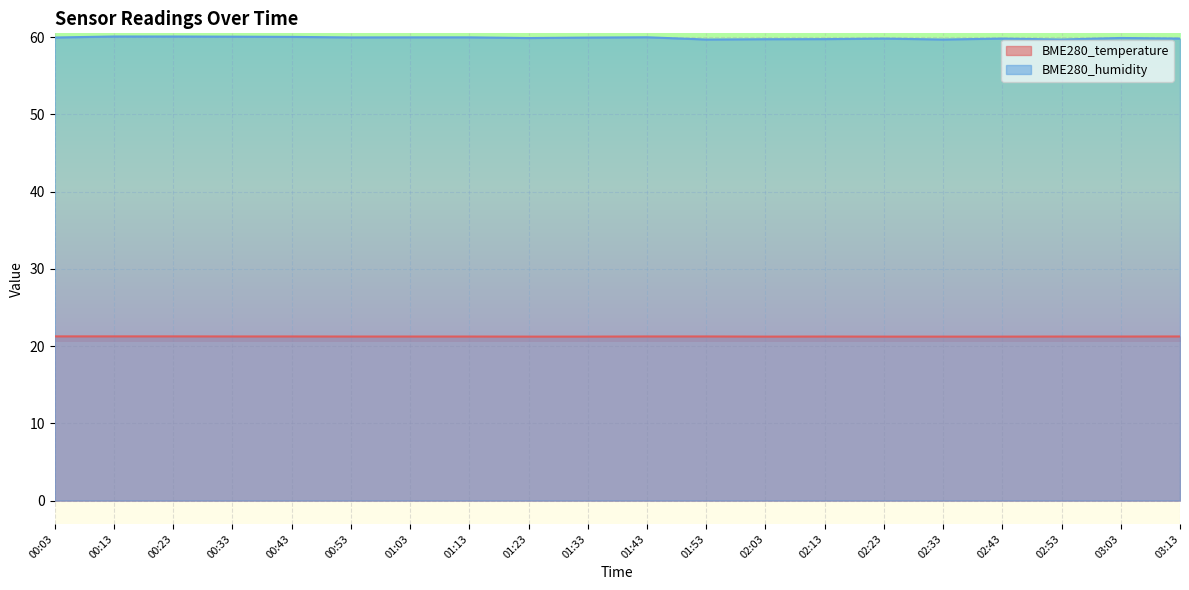

What is the spread (max minus min) of values at 02:53?

38.5